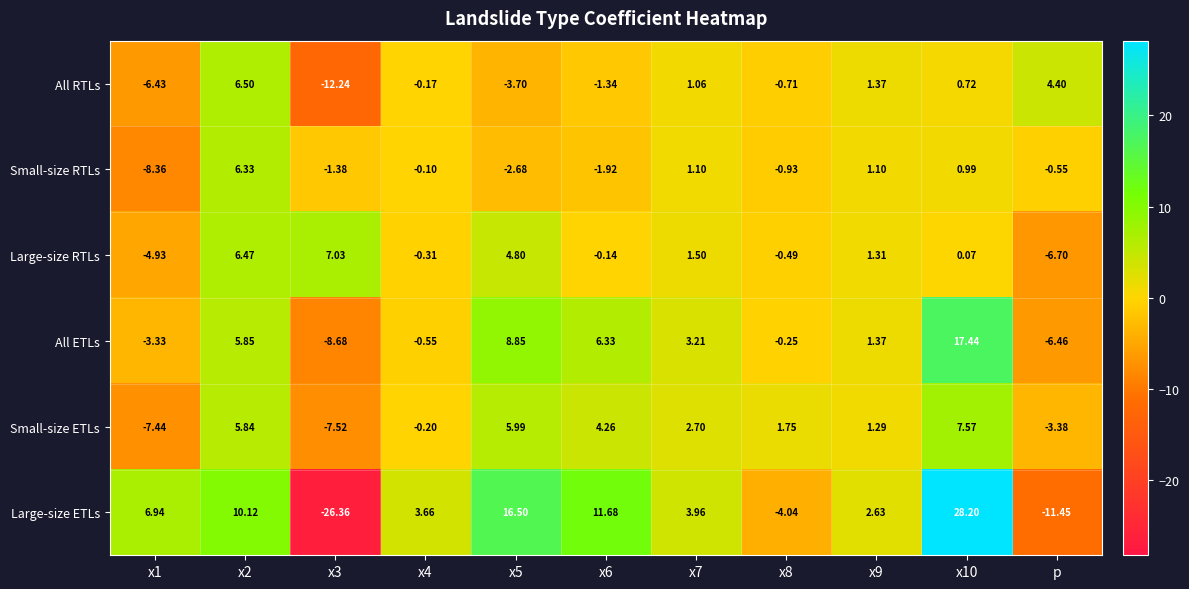

Which series has the largest total across all categories?

Large-size ETLs